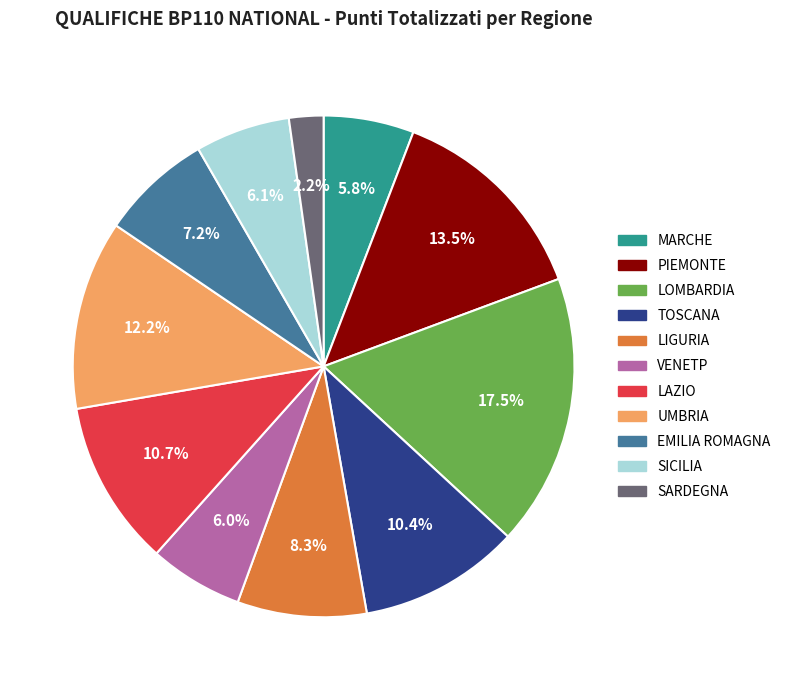

Is there a majority slice in this chart?

No